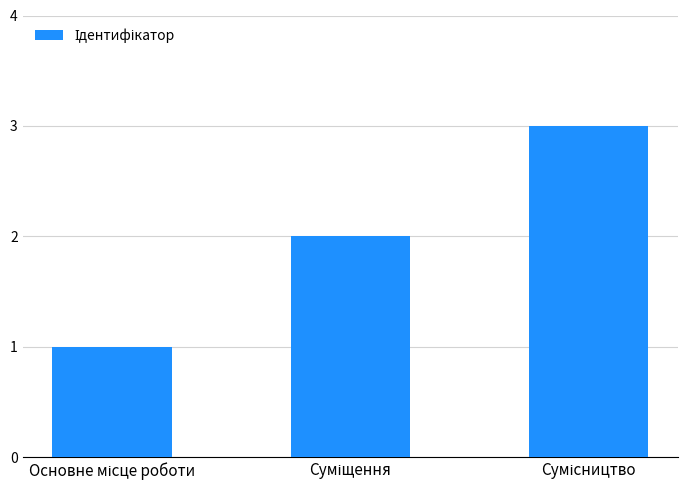

Does the chart contain stacked bars?

No